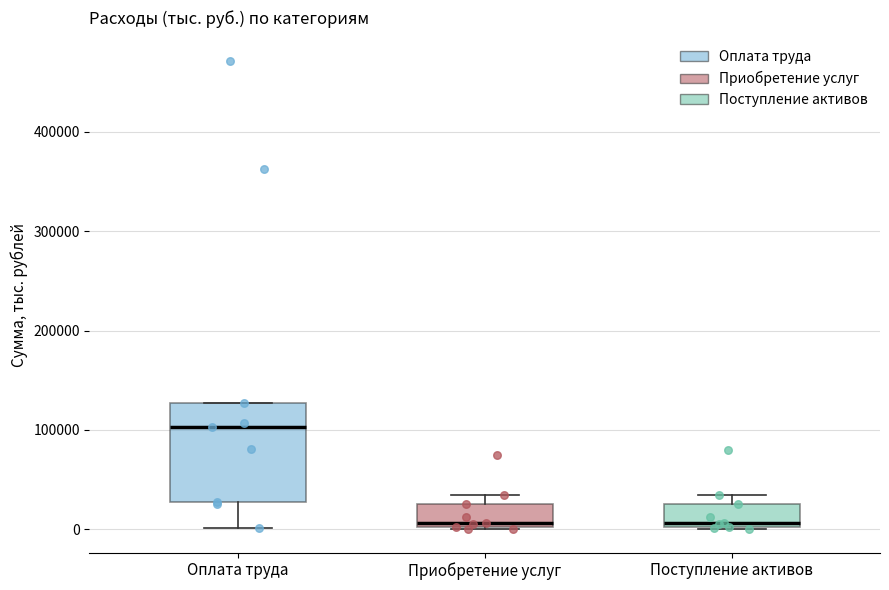

Where does the median line of the box for Поступление активов sit on the y-axis? The values are not printed on the chart, so give them approximately, as read against the axis.

10000